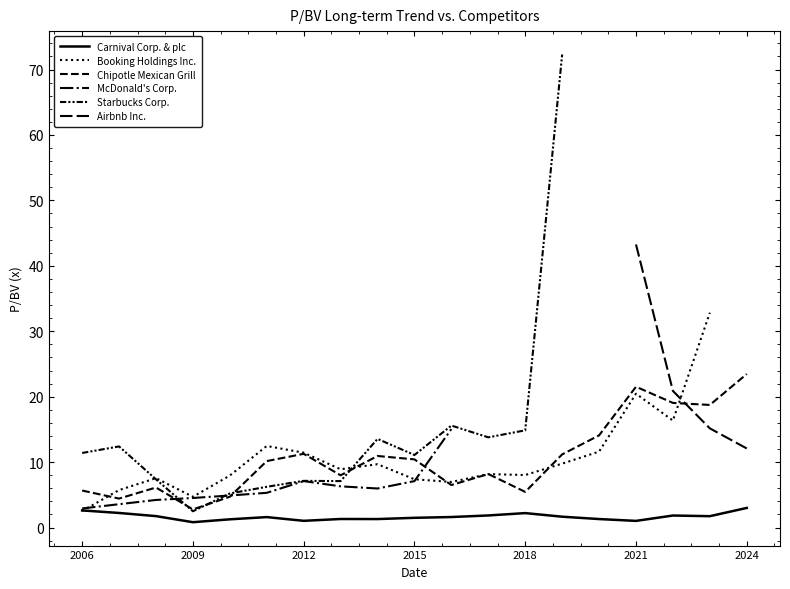

How many positive values does the Starbucks Corp. series have?

14